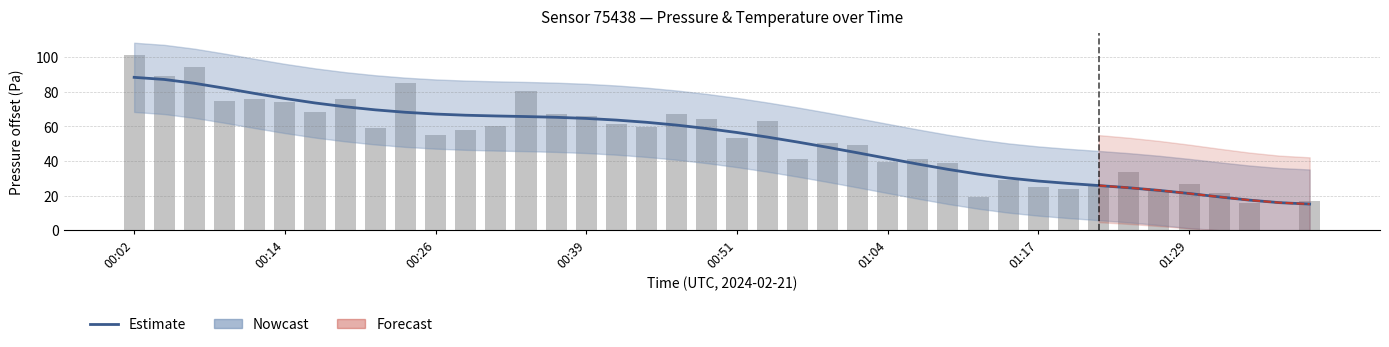

Which label corresponds to the largest value in the chart?

00:02